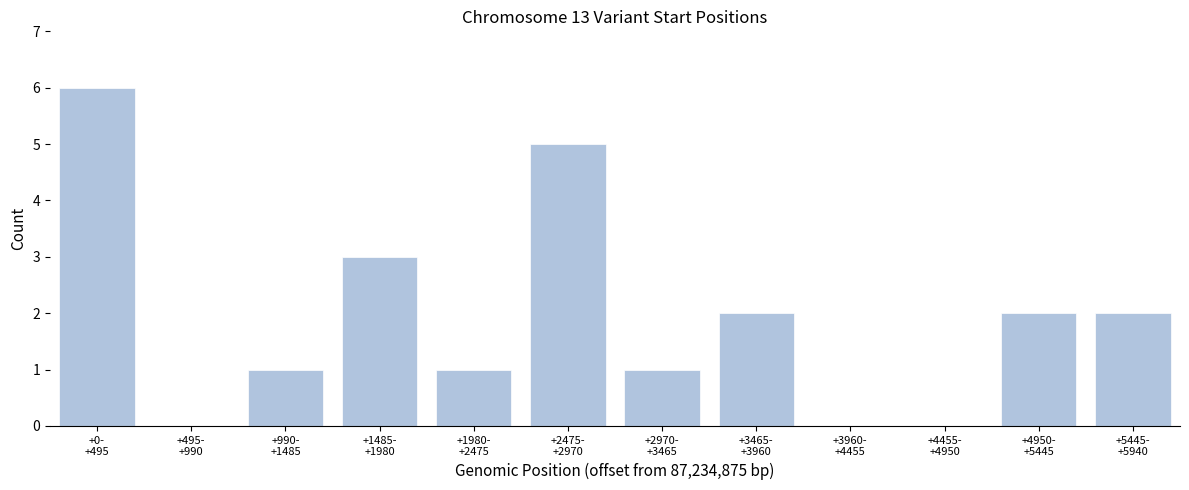

What is the maximum value shown in the chart?

6